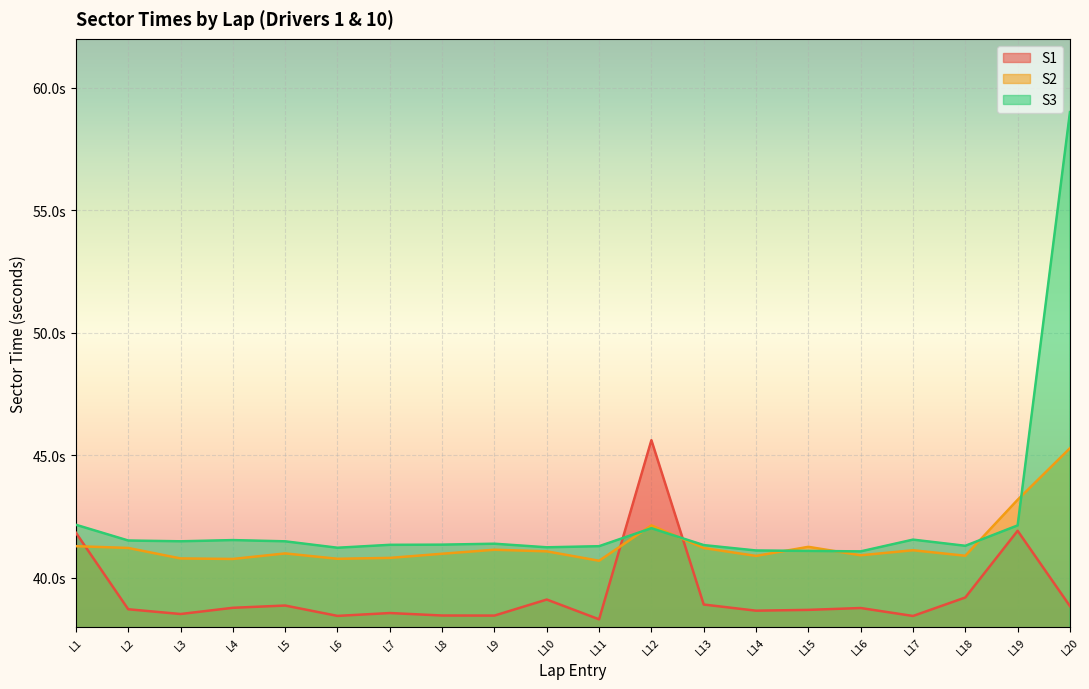

Where do S3 and S1 first cross each other?

L11 and L12